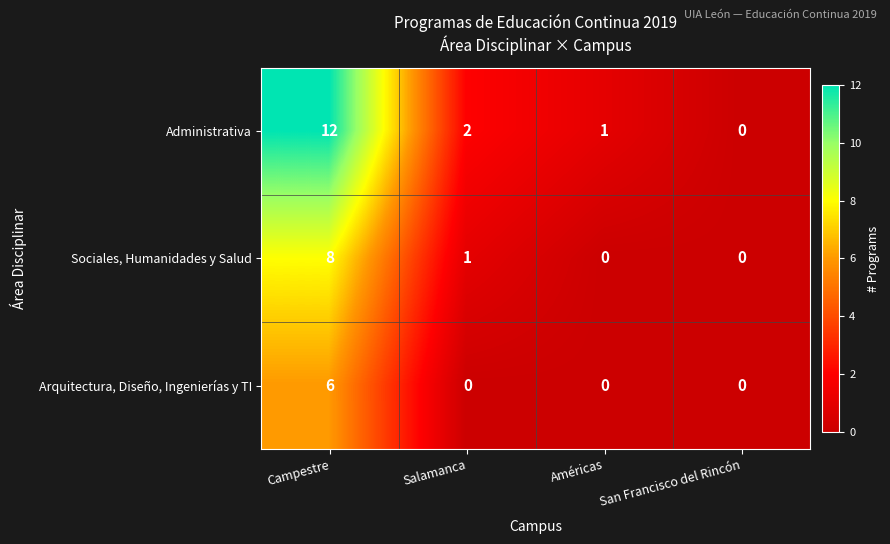

The value of Arquitectura, Diseño, Ingenierías y TI at Américas is 3. True or false?

False